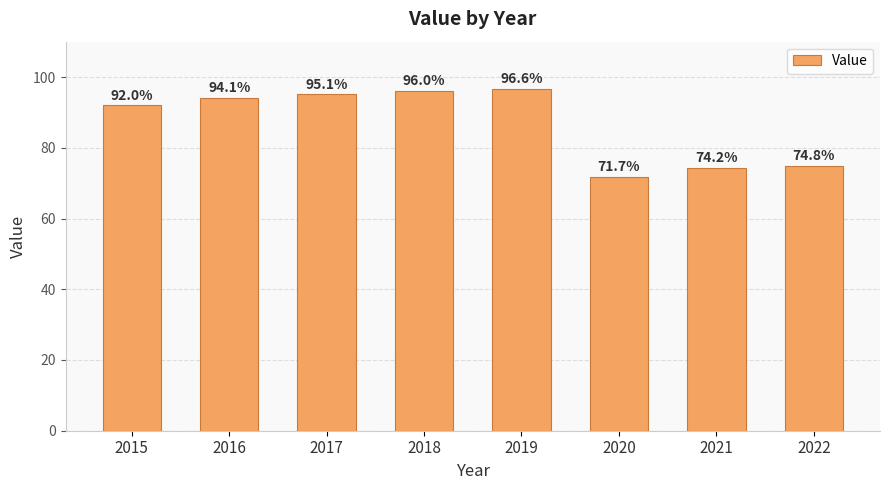

List the labels in order of value, largest first.

2019, 2018, 2017, 2016, 2015, 2022, 2021, 2020